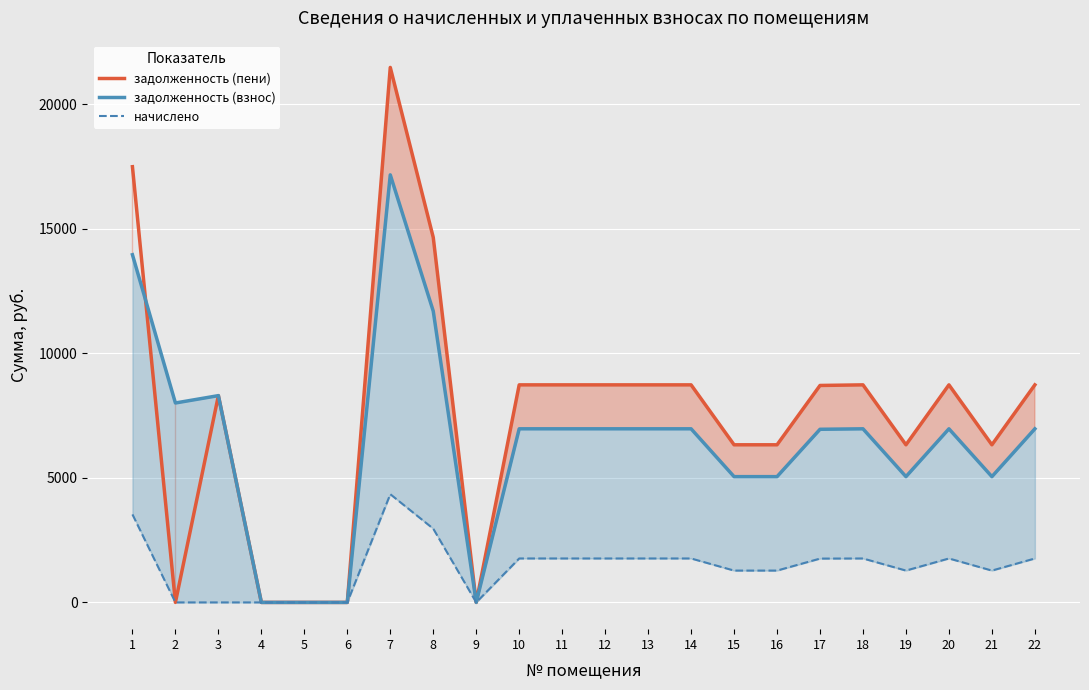

Which label corresponds to the largest value in the chart?

7